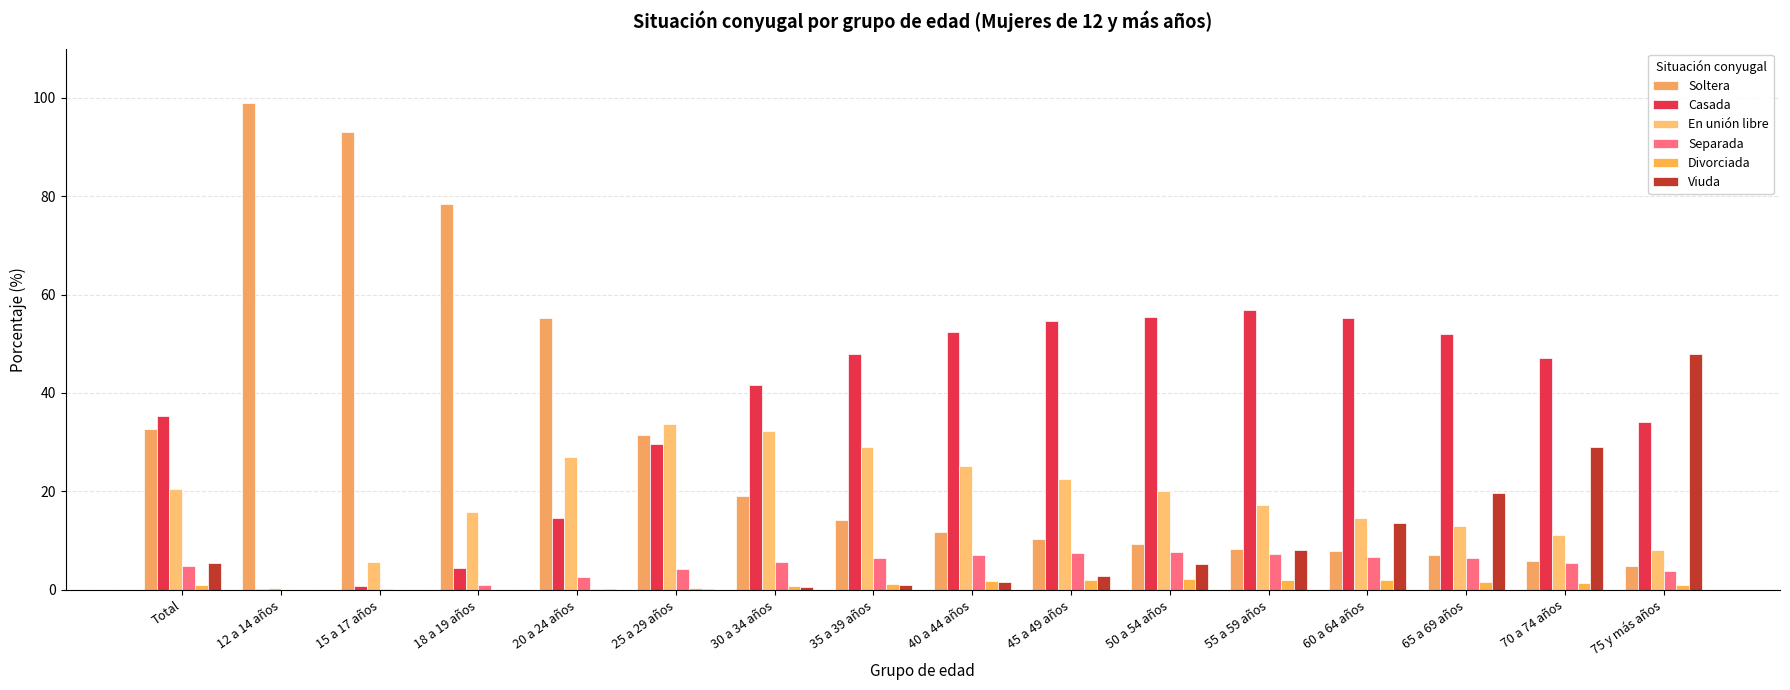

What position from the right is 12 a 14 años?

15